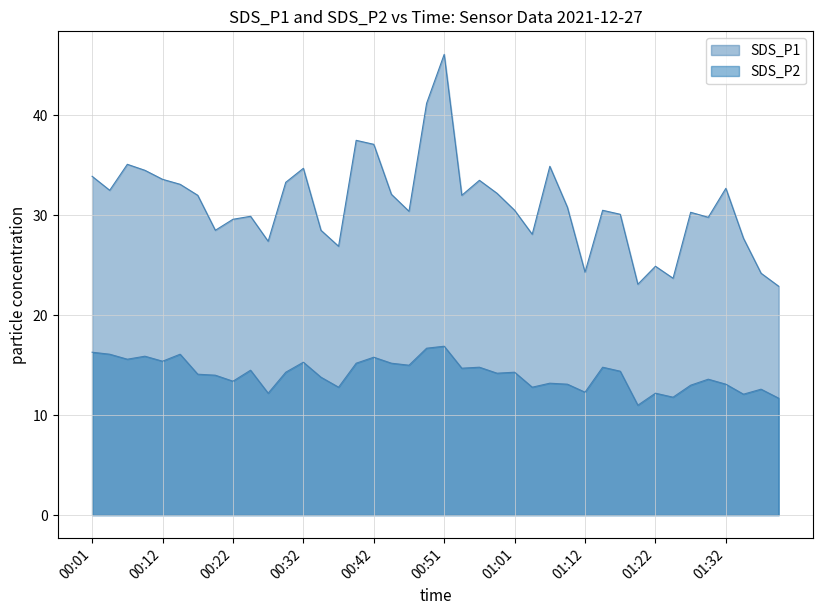

Reading left to right, list all the values displayed in this chart.

SDS_P1: 33.9	32.5	35.1	34.5	33.6	33.1	32.0	28.5	29.6	29.9	27.4	33.3	34.7	28.5	26.9	37.5	37.1	32.1	30.4	41.2	46.1	32.0	33.5	32.2	30.5	28.1	34.9	30.8	24.3	30.5	30.1	23.1	24.9	23.7	30.3	29.8	32.7	27.7	24.2	22.9
SDS_P2: 16.3	16.1	15.6	15.9	15.4	16.1	14.1	14.0	13.4	14.5	12.2	14.3	15.3	13.8	12.8	15.2	15.8	15.2	15.0	16.7	16.9	14.7	14.8	14.2	14.3	12.8	13.2	13.1	12.3	14.8	14.4	11.0	12.2	11.8	13.0	13.6	13.1	12.1	12.6	11.7